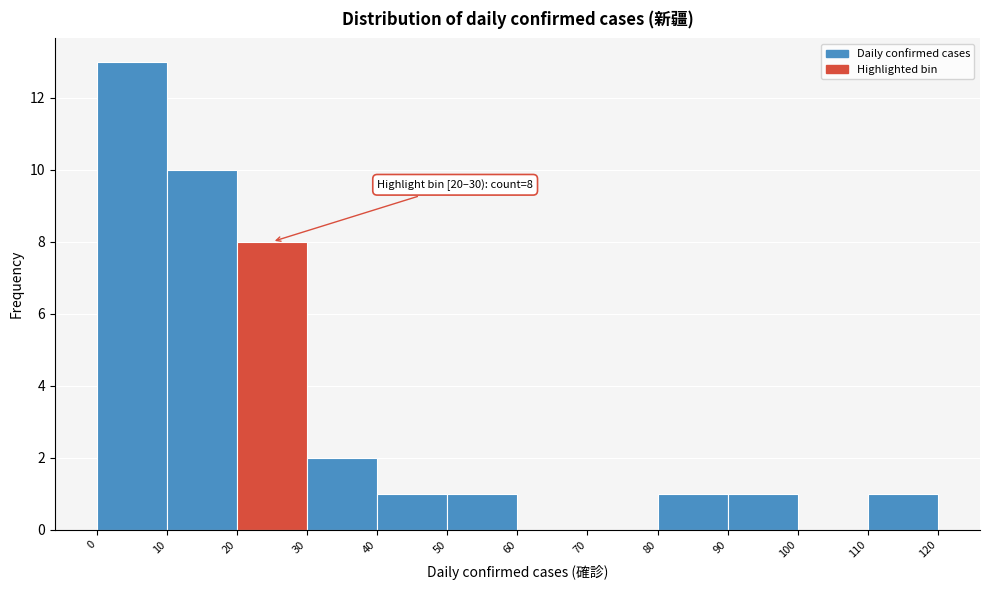

Over which range of the x-axis is the bar tallest?

0 to 10